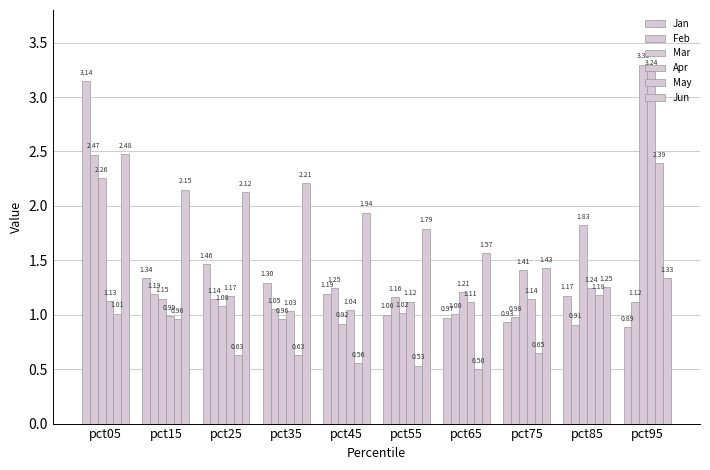

Which category has the highest value across all series?

pct95